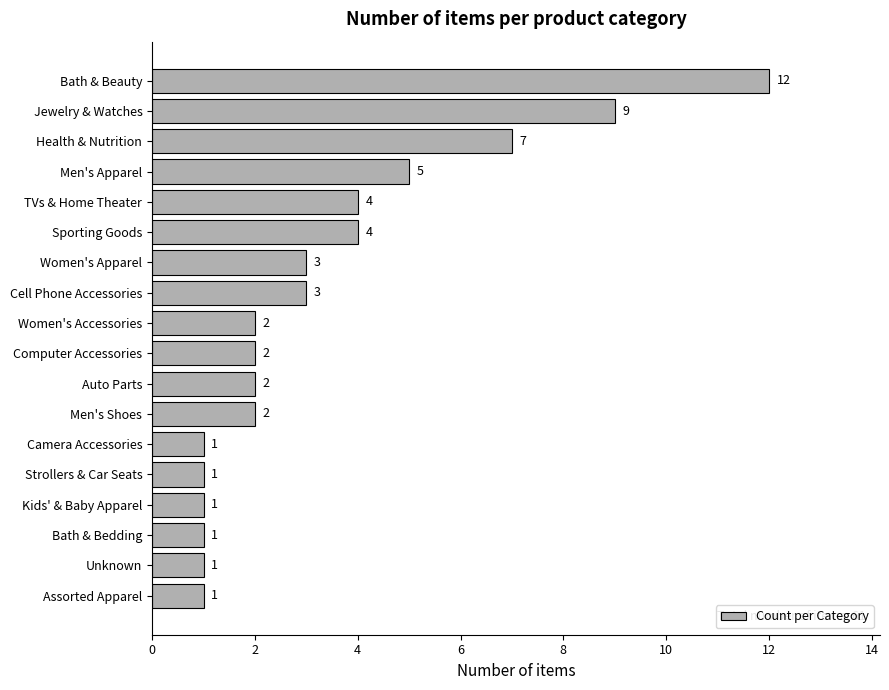

At which label is the value closest to 6?

Men's Apparel